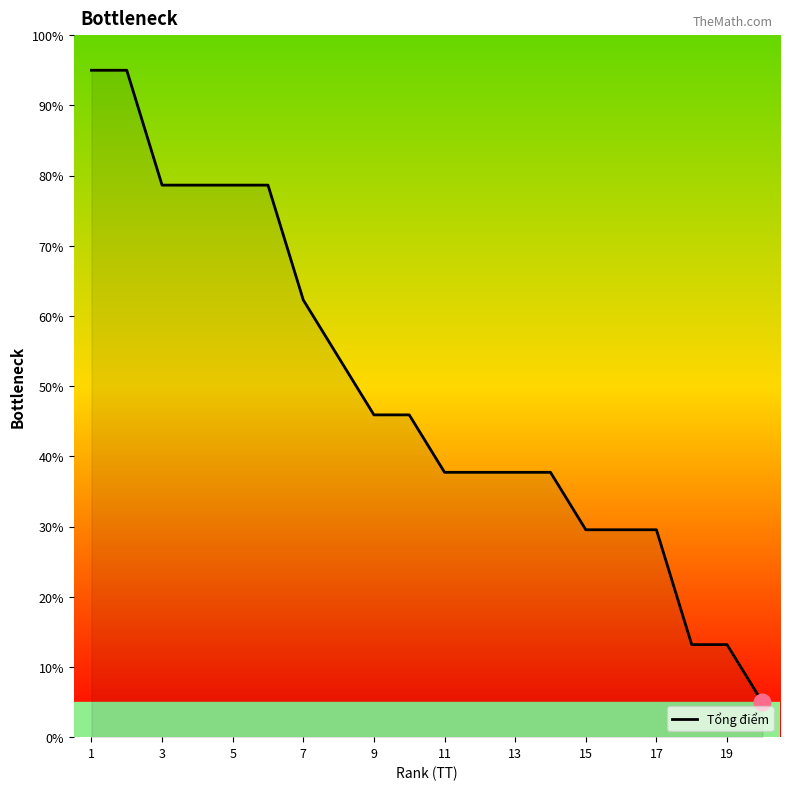

What is the greatest value displayed?

95.0